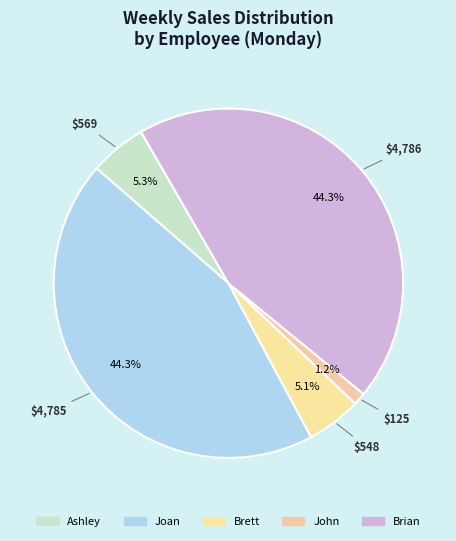

How many slices are in this pie chart?

5